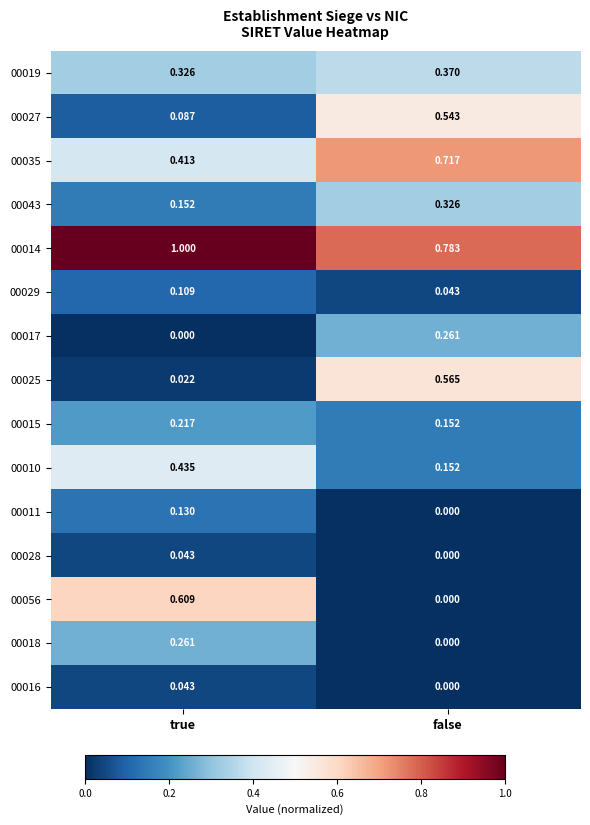

List the labels in order of 00016 value, largest first.

true, false